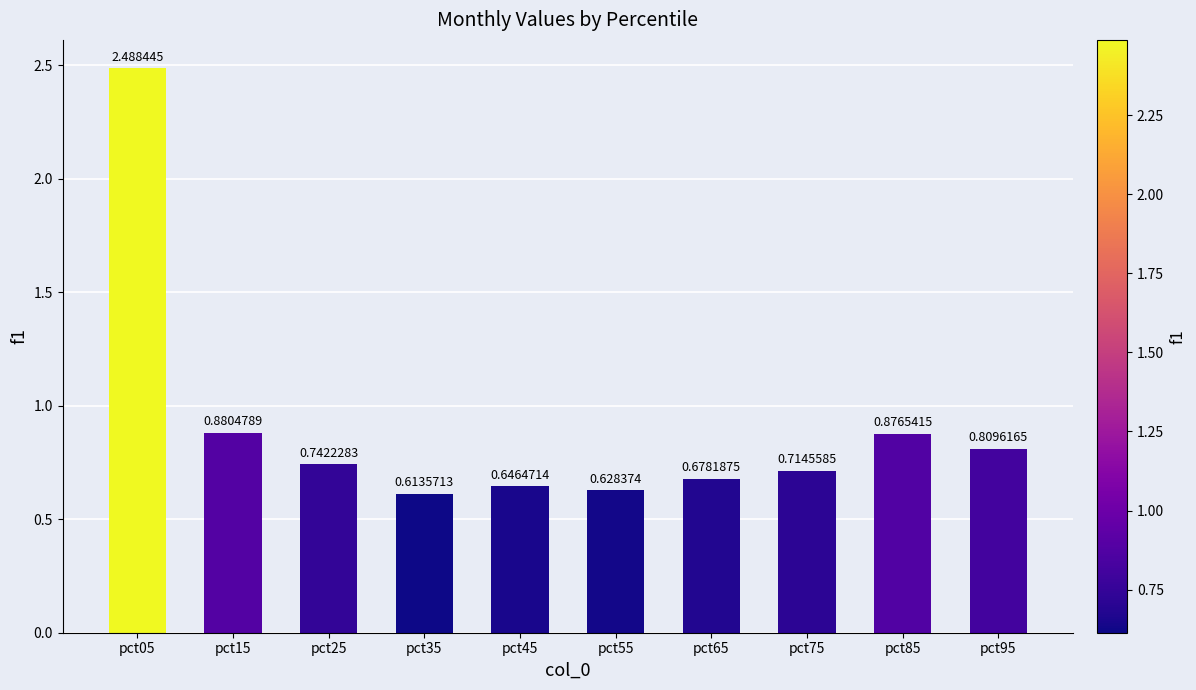

What is the sum of the values at pct45 and pct65?

1.3